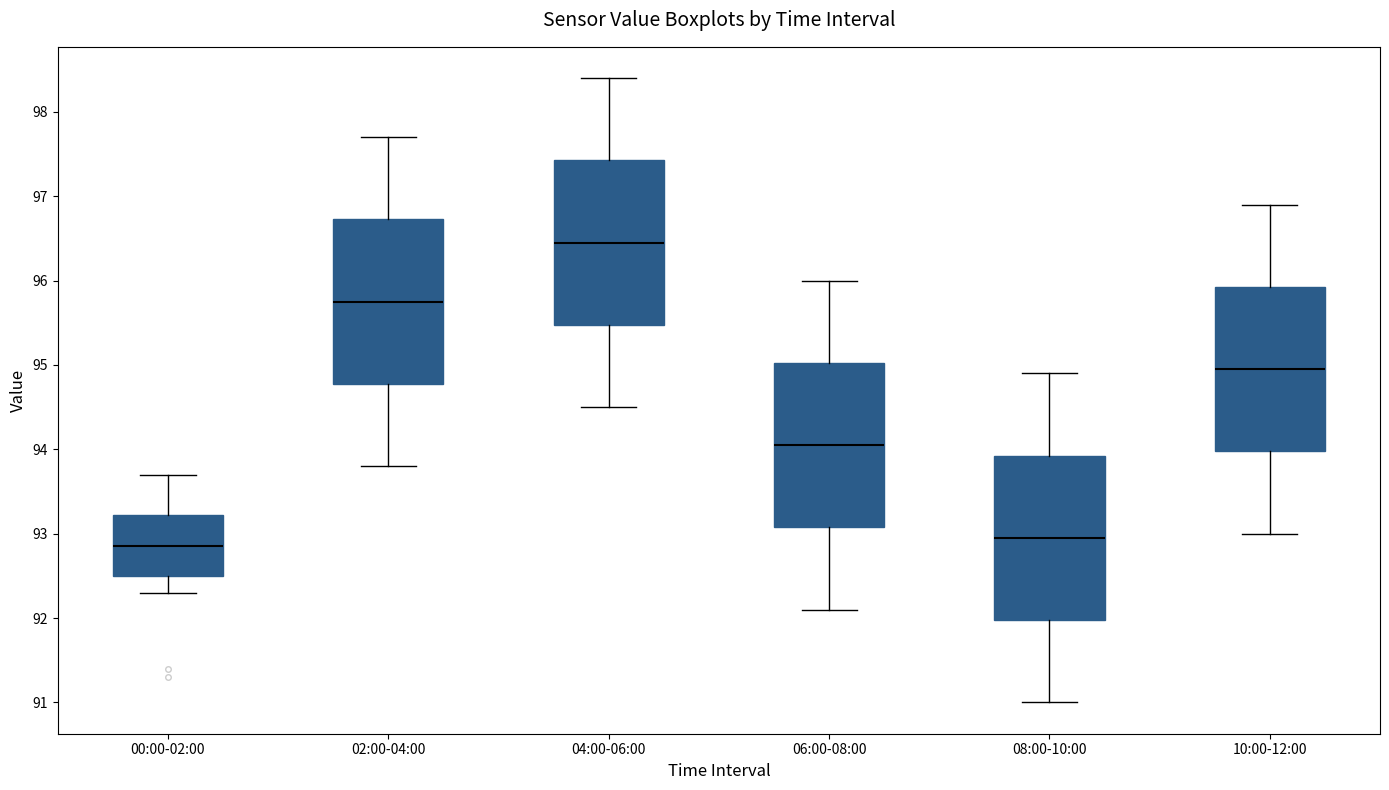

Which box has the highest median line?

04:00-06:00